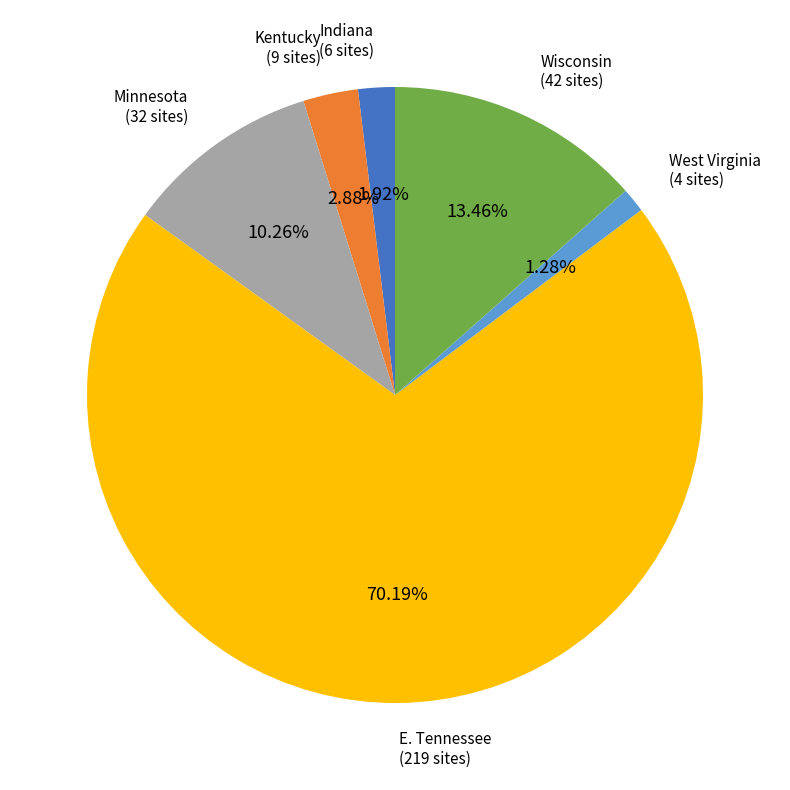

What is the ratio of the value at West Virginia to the value at Indiana?

0.7